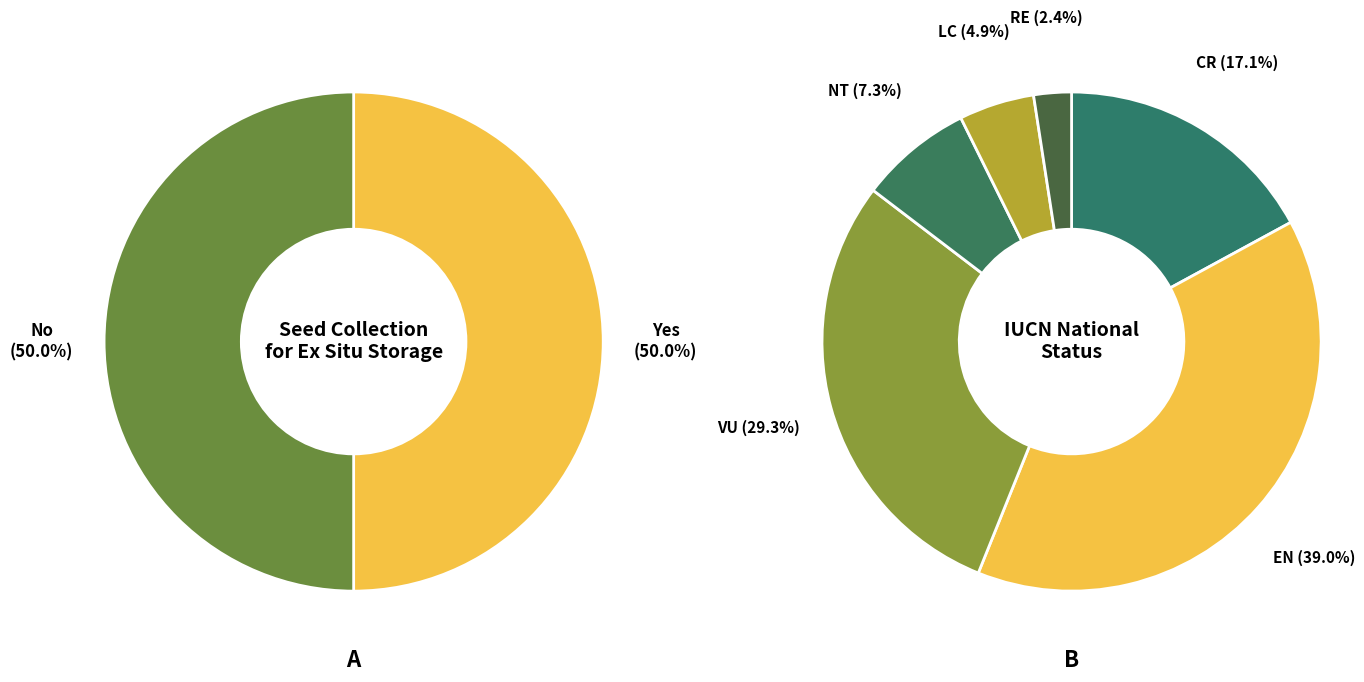

What percentage is NOT represented by Yes?

50.0%